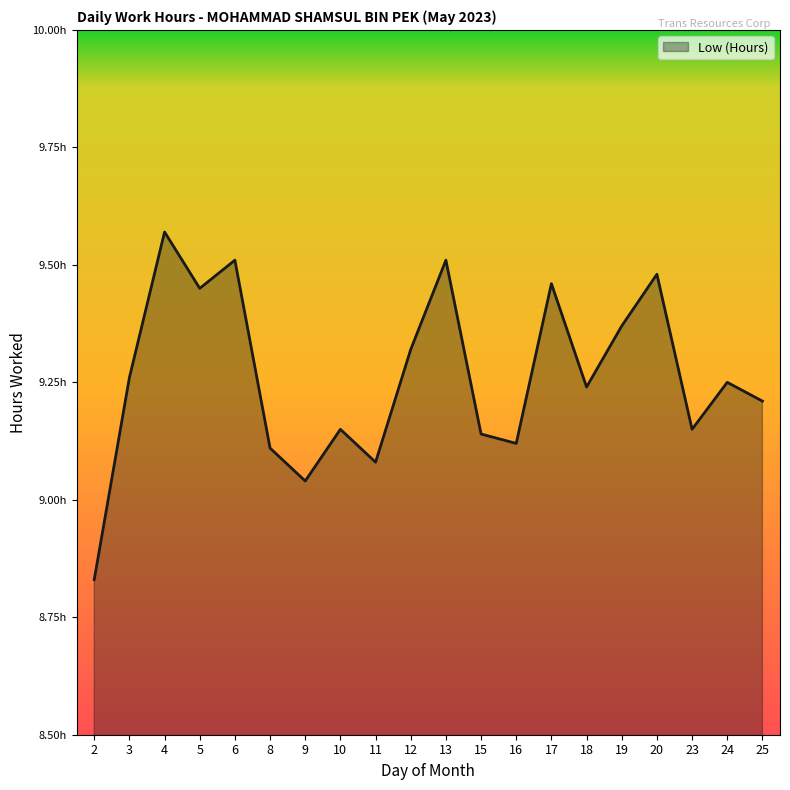

What is the value of the 15th point from the left?

9.2